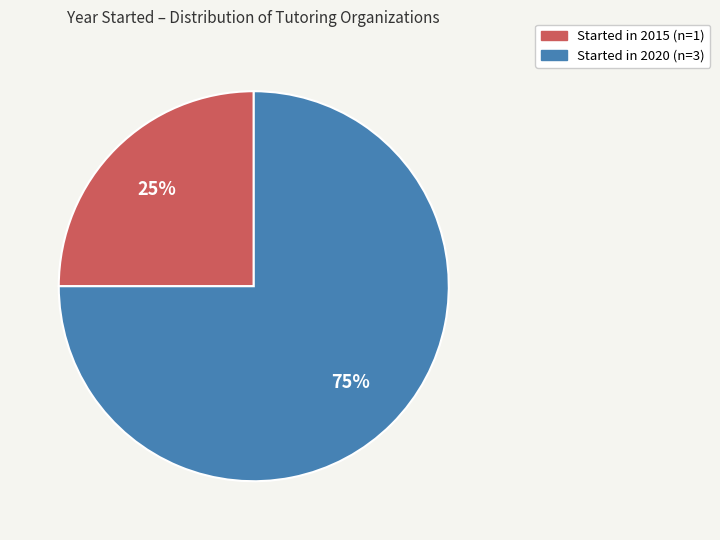

The Started in 2020 (n=3) slice represents 85% of the pie. True or false?

False